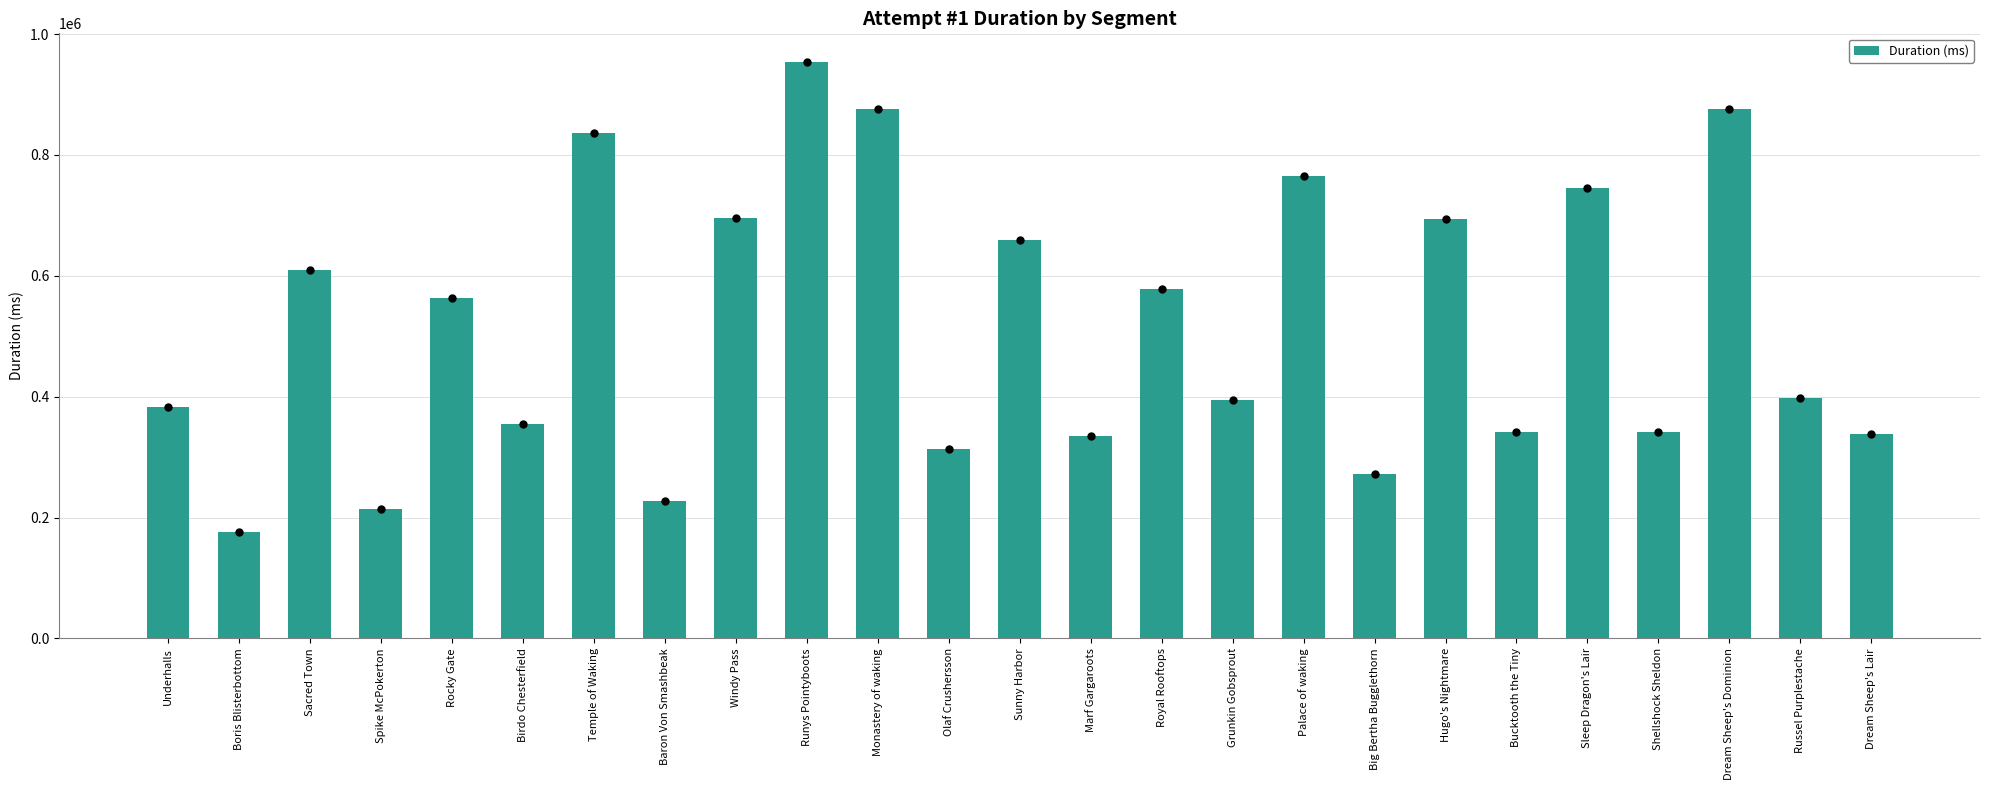

What is the sum of all values?

12939458